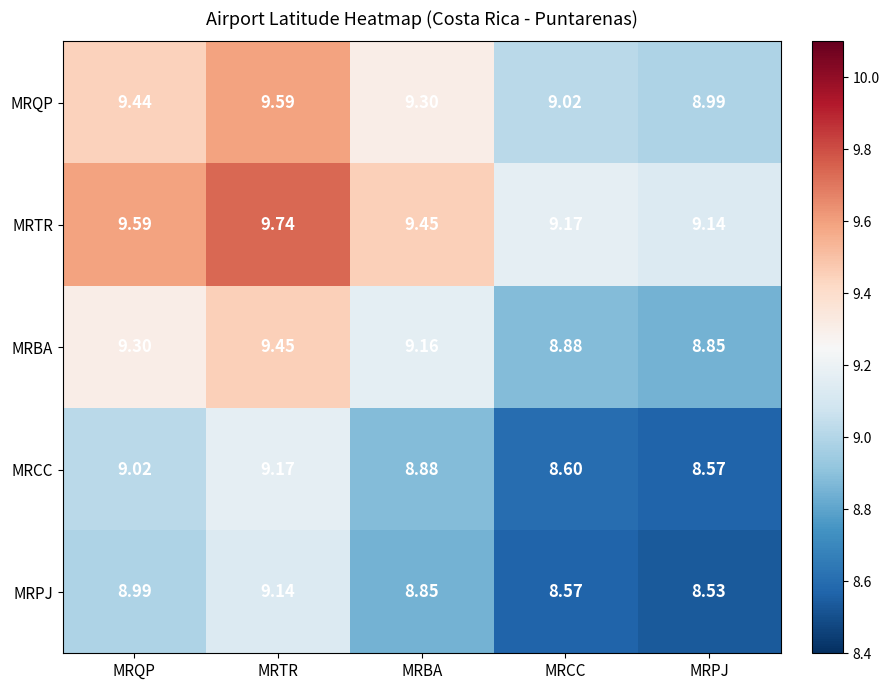

Which series has the largest range (max minus min)?

MRPJ